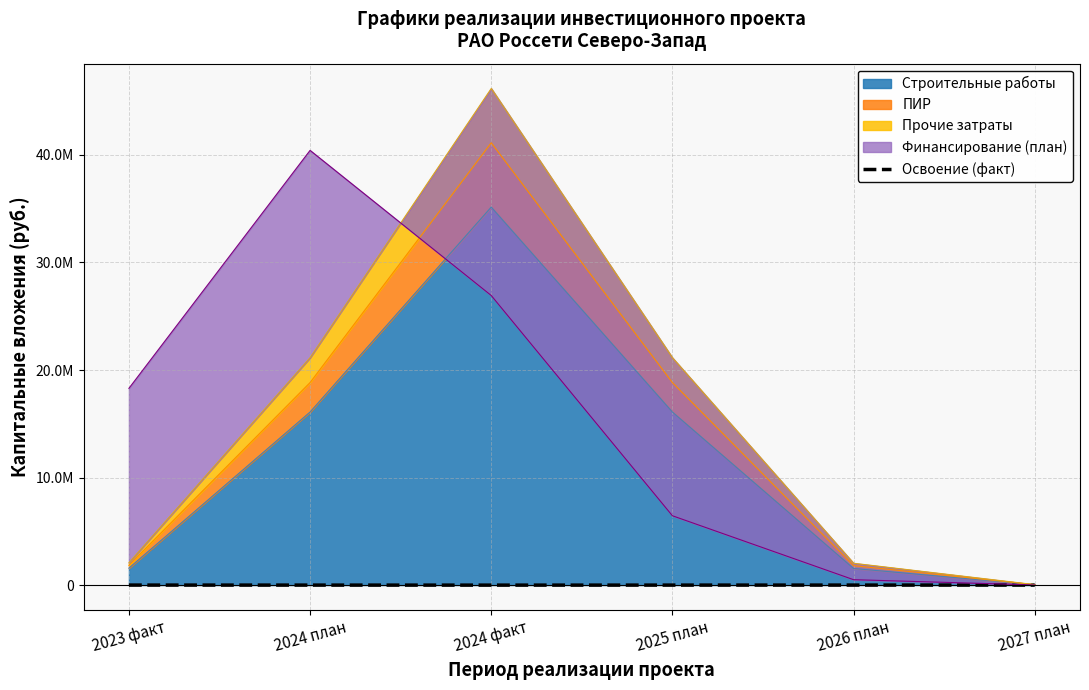

At which label does the data first exceed -206?

2026 план